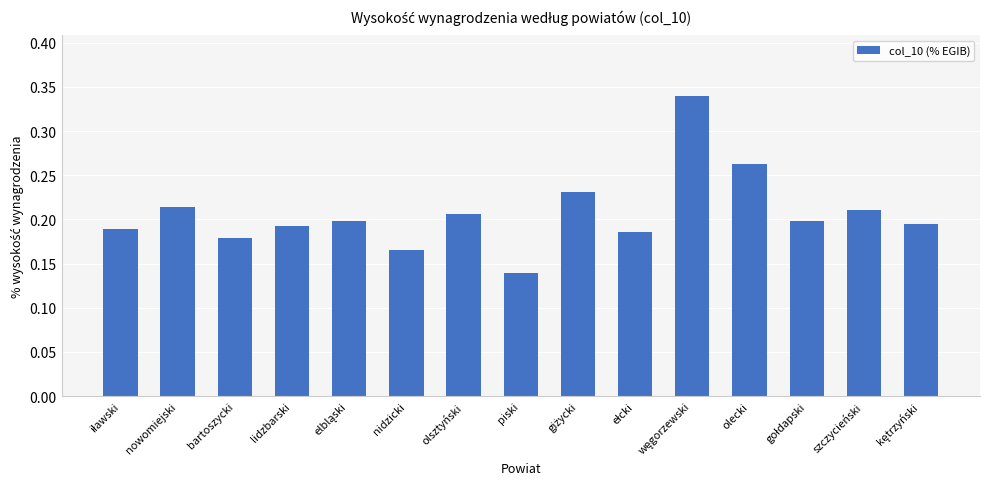

What is the sum of the values at bartoszycki and lidzbarski?

0.4